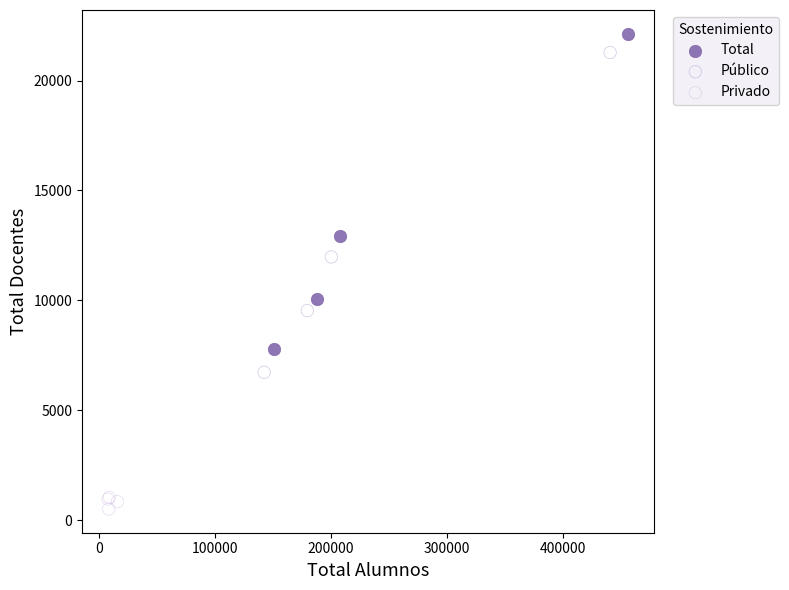

What are all the series names shown in the legend?

Total, Público, Privado